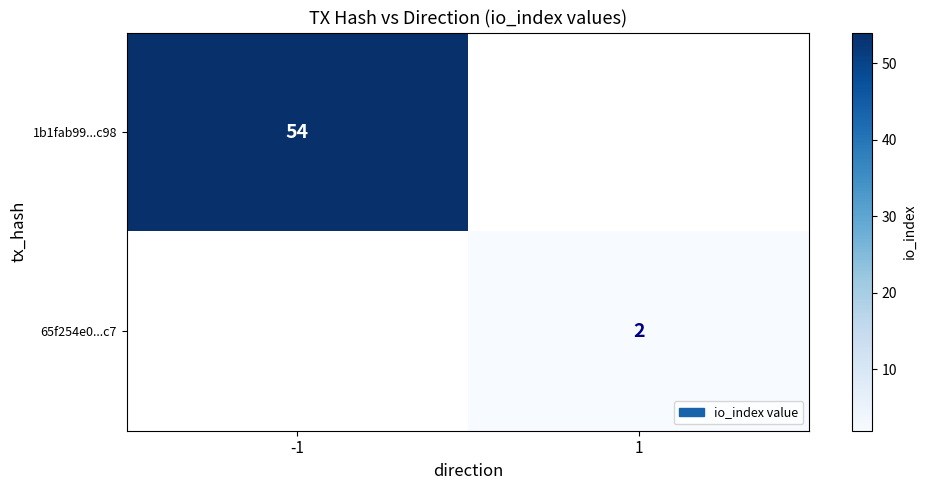

The value of 1b1fab99...c98 at -1 is 54. True or false?

True